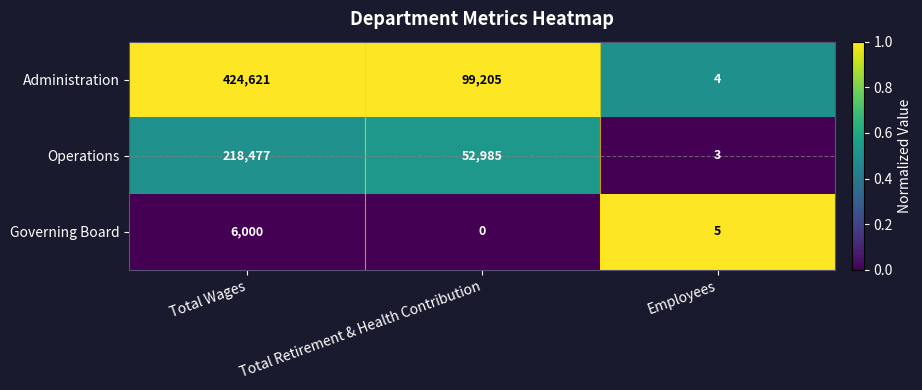

Reading left to right, extract all data points from this chart.

Administration: Total Wages=424621	Total Retirement & Health Contribution=99205	Employees=4
Operations: Total Wages=218477	Total Retirement & Health Contribution=52985	Employees=3
Governing Board: Total Wages=6000	Total Retirement & Health Contribution=0	Employees=5